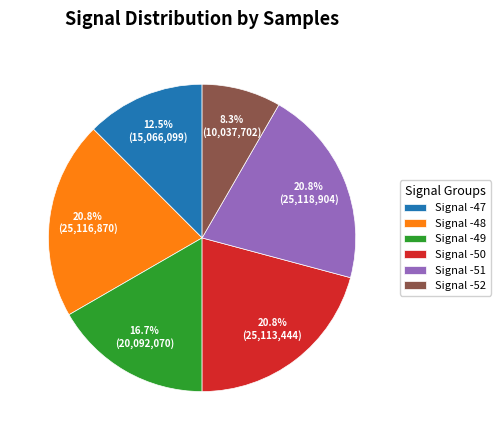

What is the ratio of the value at Signal -49 to the value at Signal -48?

0.8